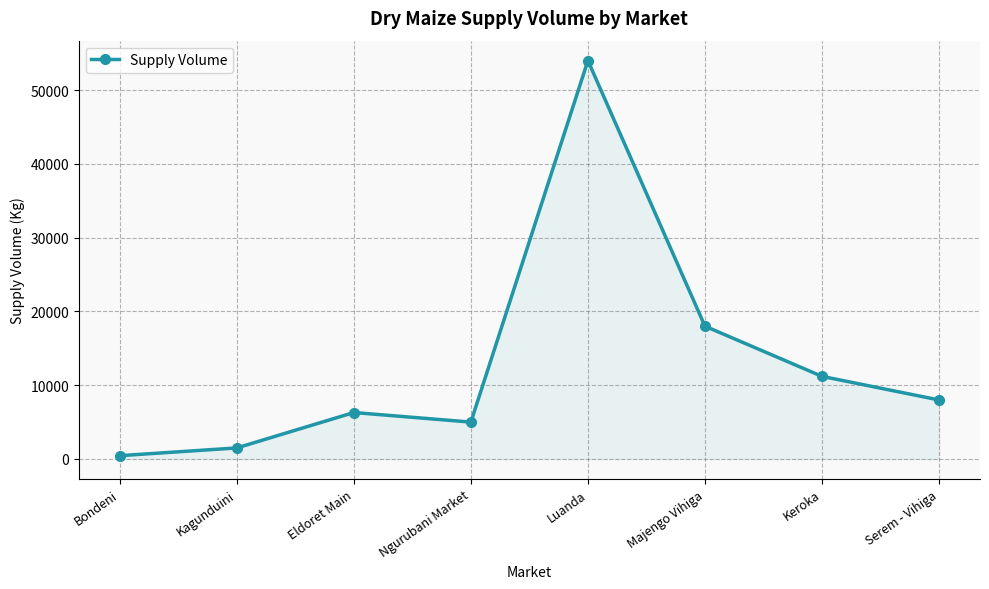

Reading left to right, list all the values displayed in this chart.

Bondeni=450	Kagunduini=1500	Eldoret Main=6300	Ngurubani Market=5000	Luanda=54000	Majengo Vihiga=18000	Keroka=11200	Serem - Vihiga=8000